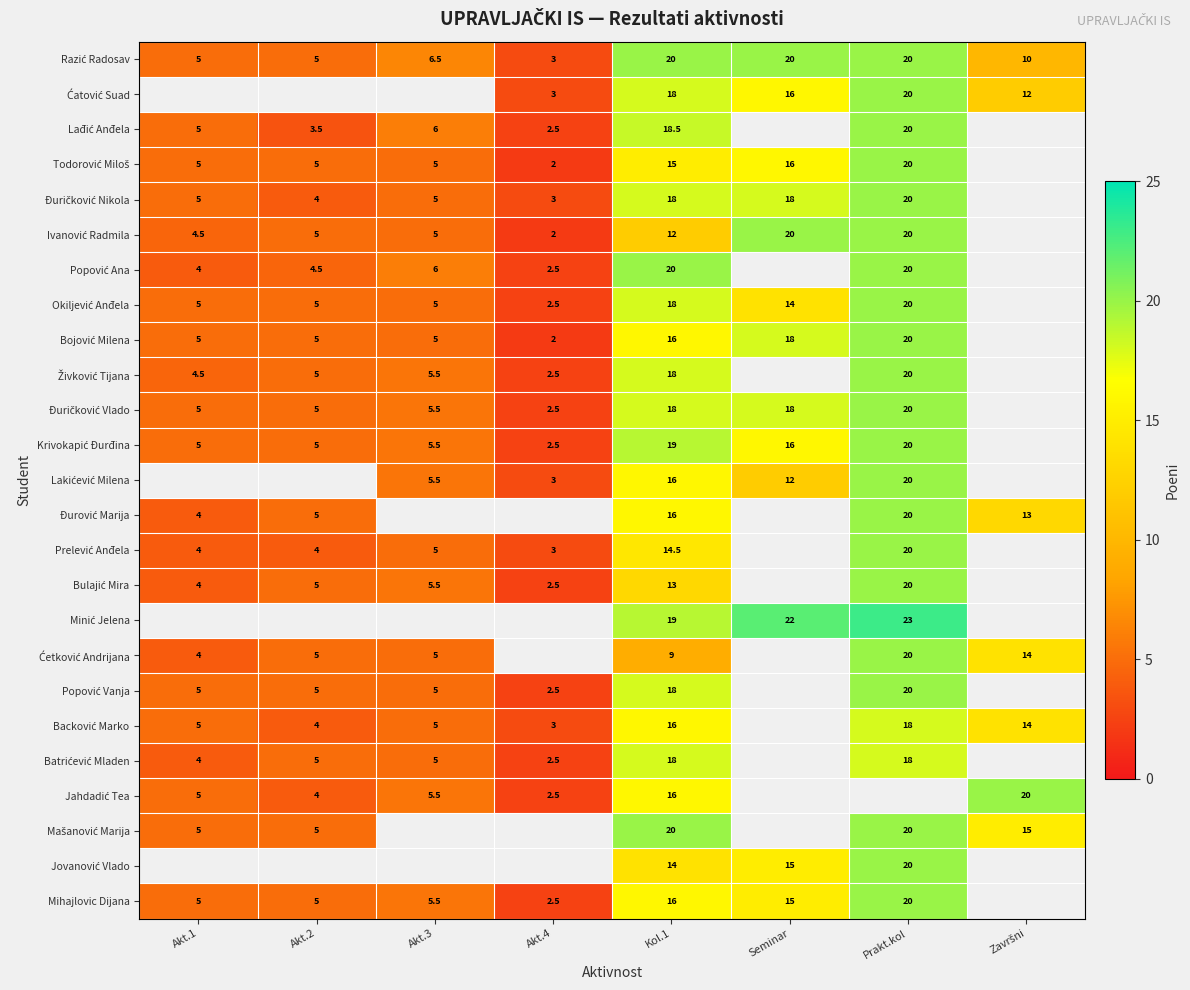

What is the smallest value displayed?

2.0